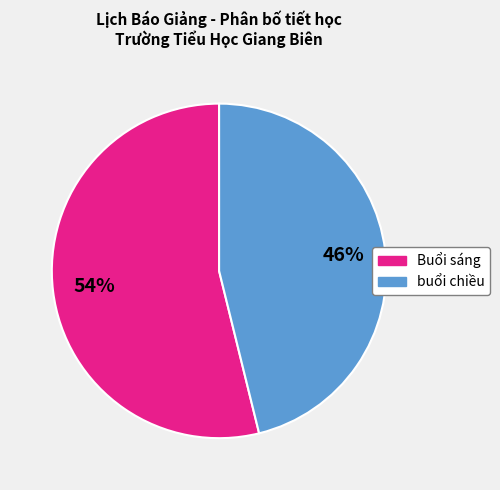

Count the number of slices in the pie.

2